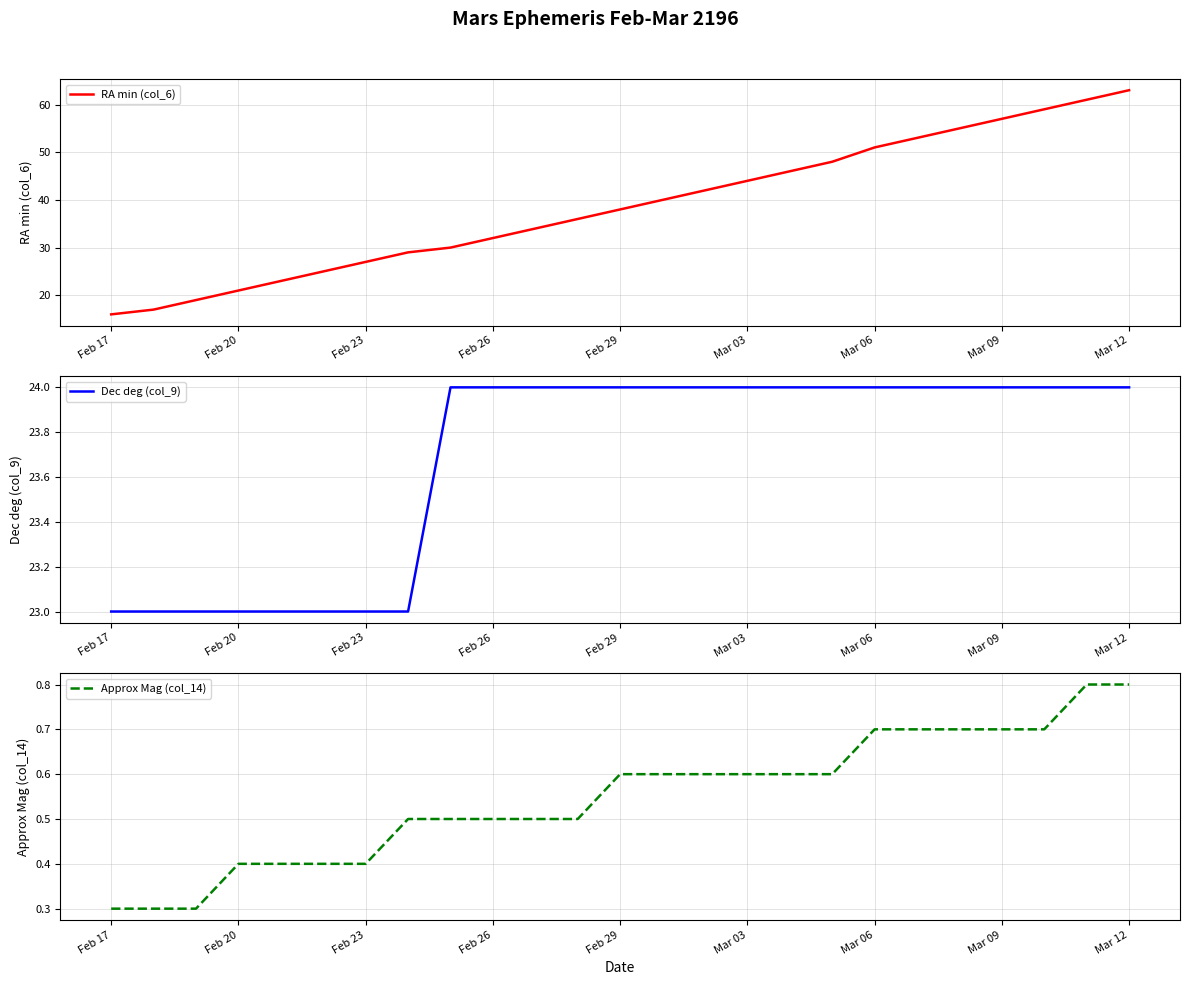

What is the minimum value for RA min (col_6)?

16